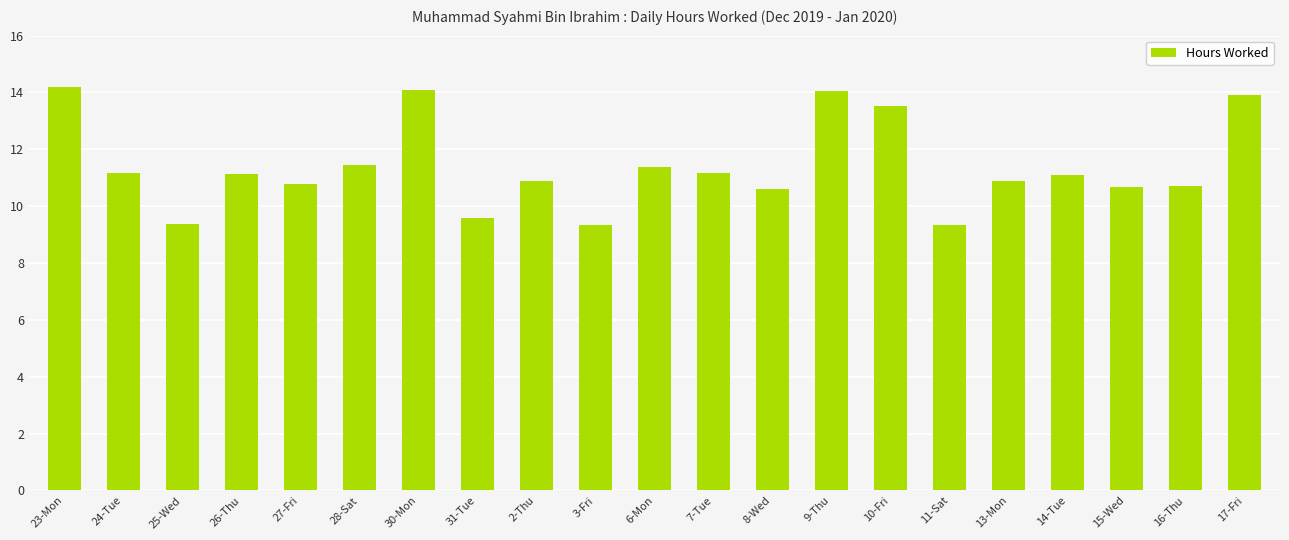

Approximately how many times larger is the value at 10-Fri compared to 23-Mon?

1.0